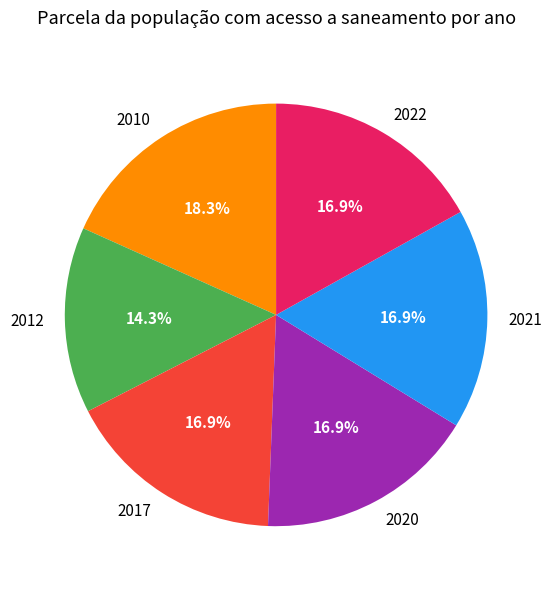

To the nearest percent, what is the combined percentage of 2021 and 2010?

35%